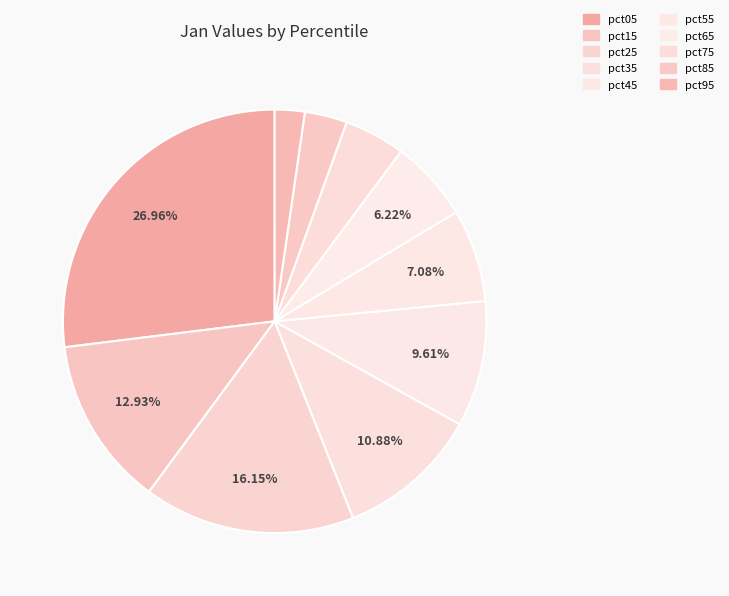

To the nearest percent, what percentage of the pie is pct75?

5%